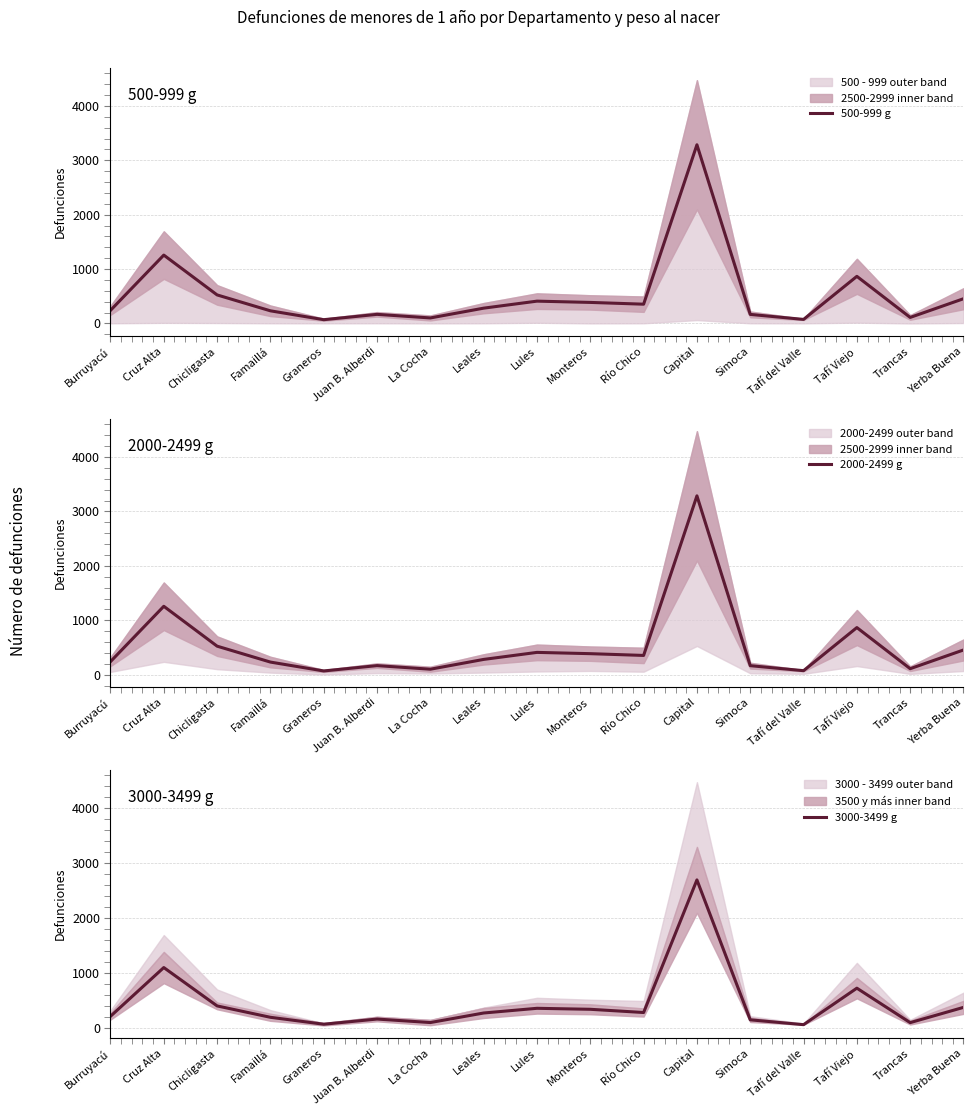

The 2000-2499 g series shows 281.5 at Leales. True or false?

True